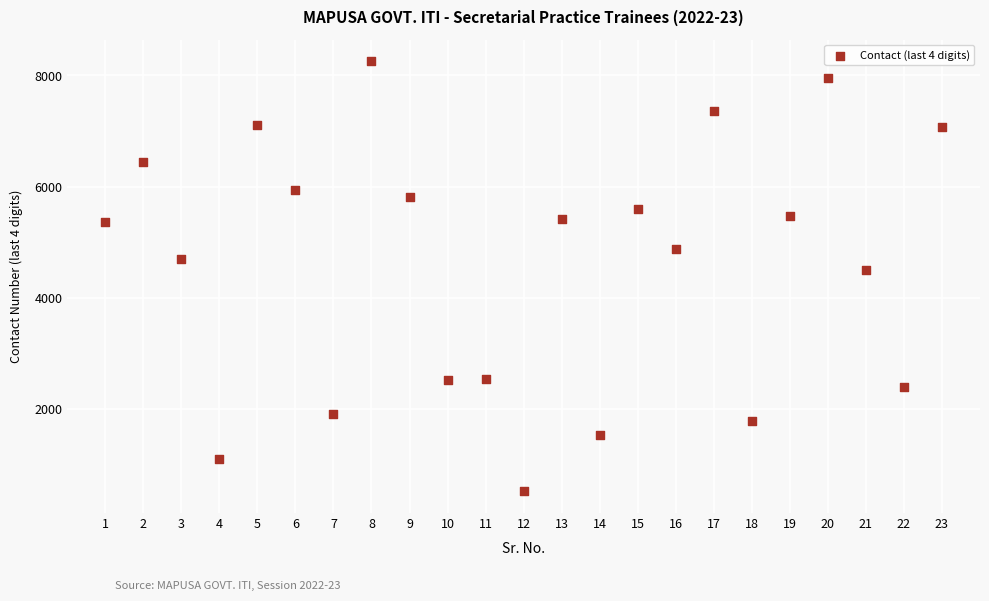

What Y value in the scatter plot is closest to 4386?

4501